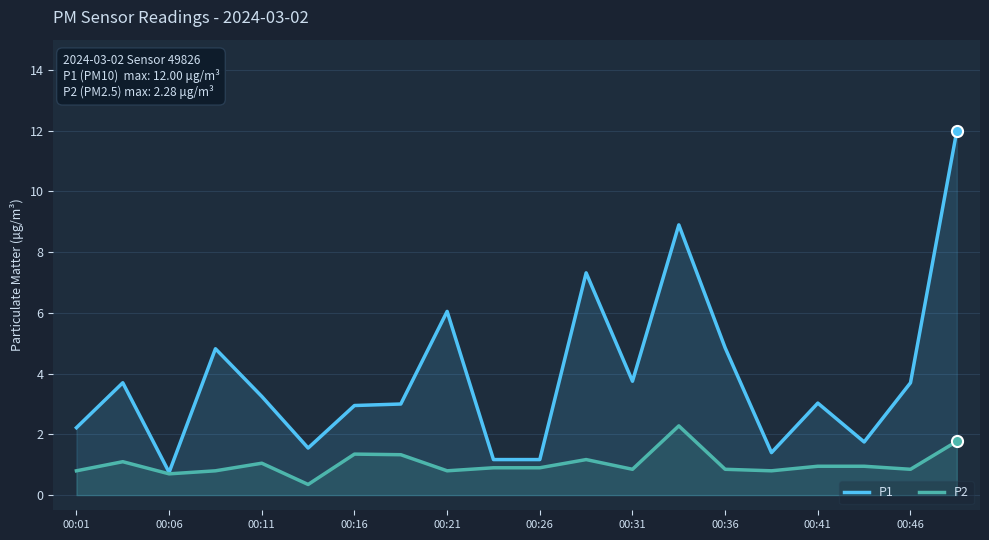

True or false: P2 has a value of 0.8 at 00:46.

True